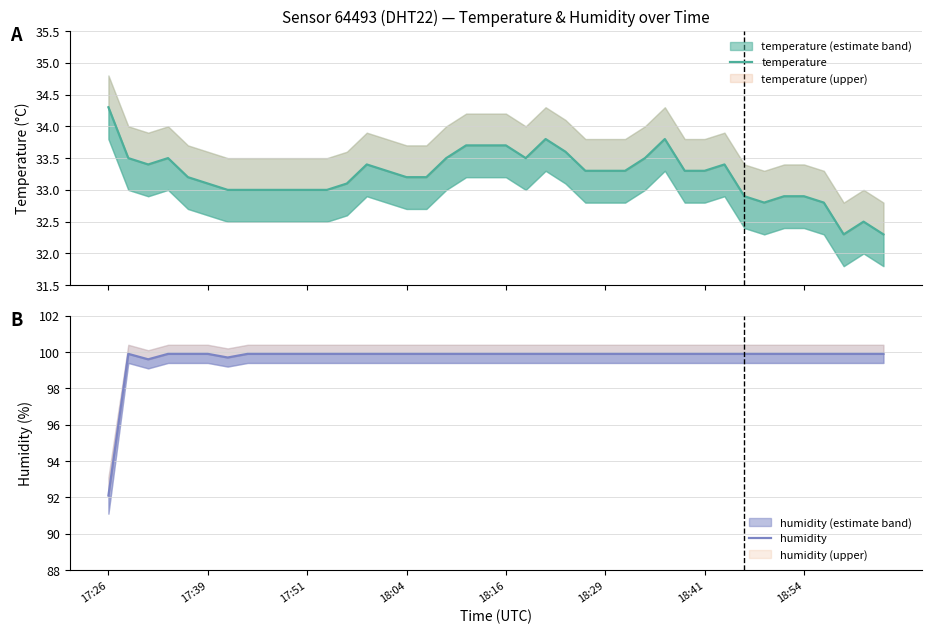

True or false: humidity and temperature intersect in this chart.

False